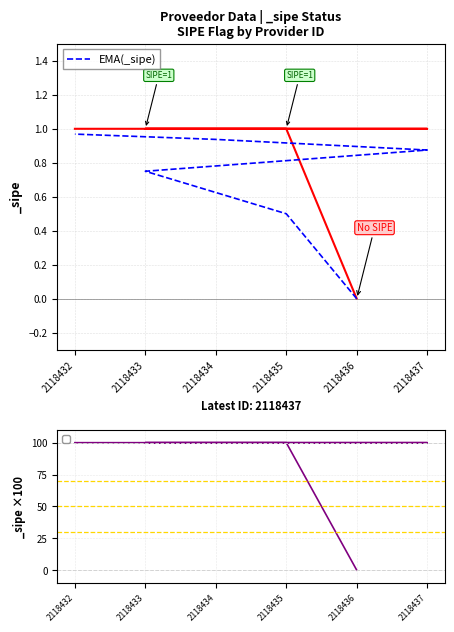

Is this an area chart (filled region under the line)?

No